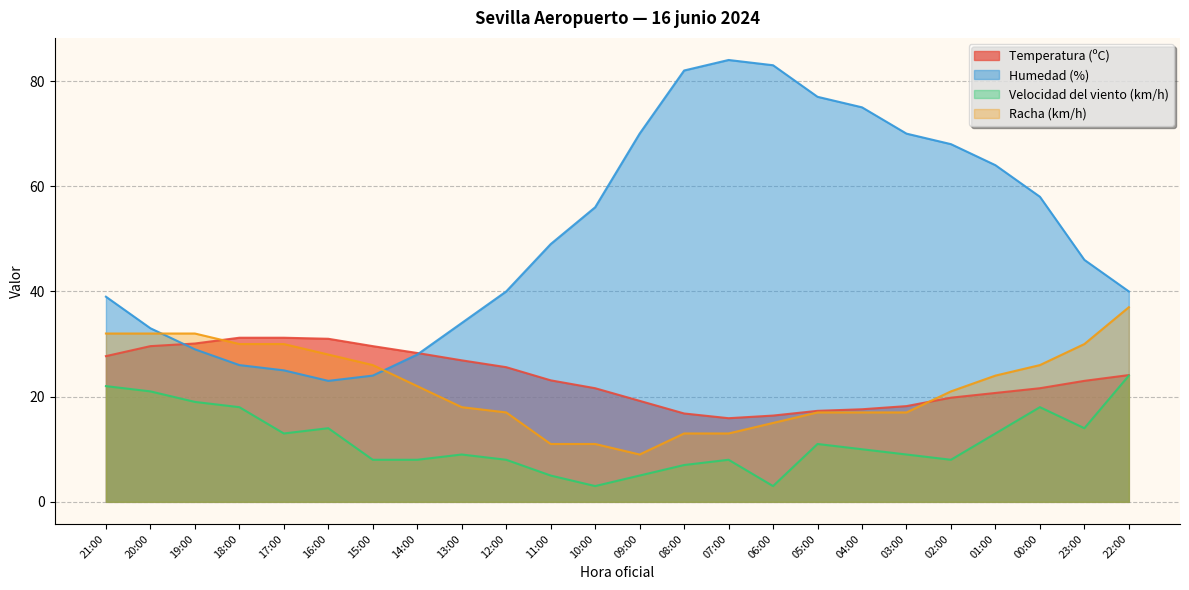

List the series in order of their peak value, highest first.

Humedad (%), Racha (km/h), Temperatura (ºC), Velocidad del viento (km/h)